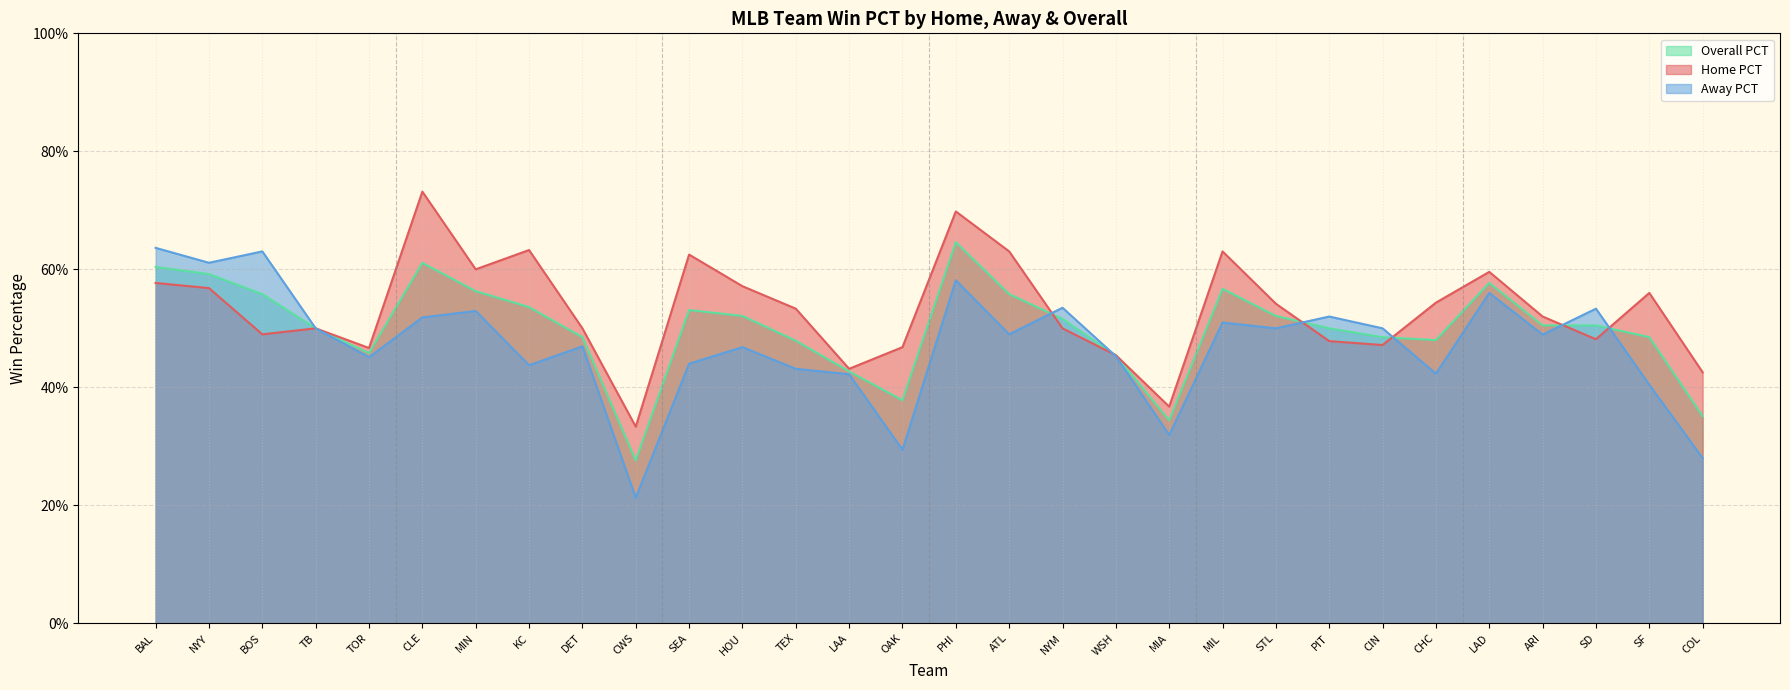

What position from the right is ATL?

14